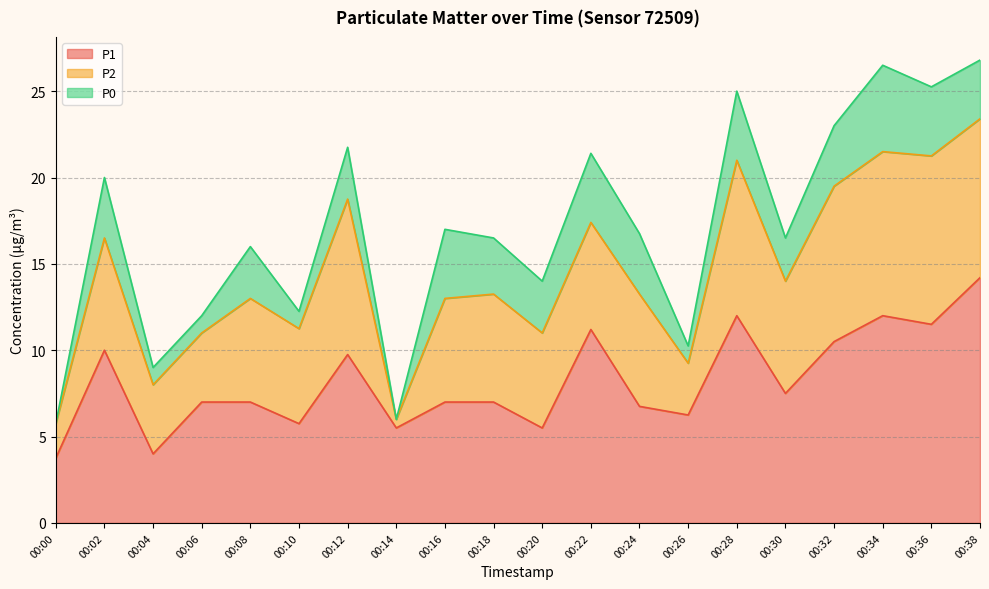

Does the chart have visible grid lines?

Yes